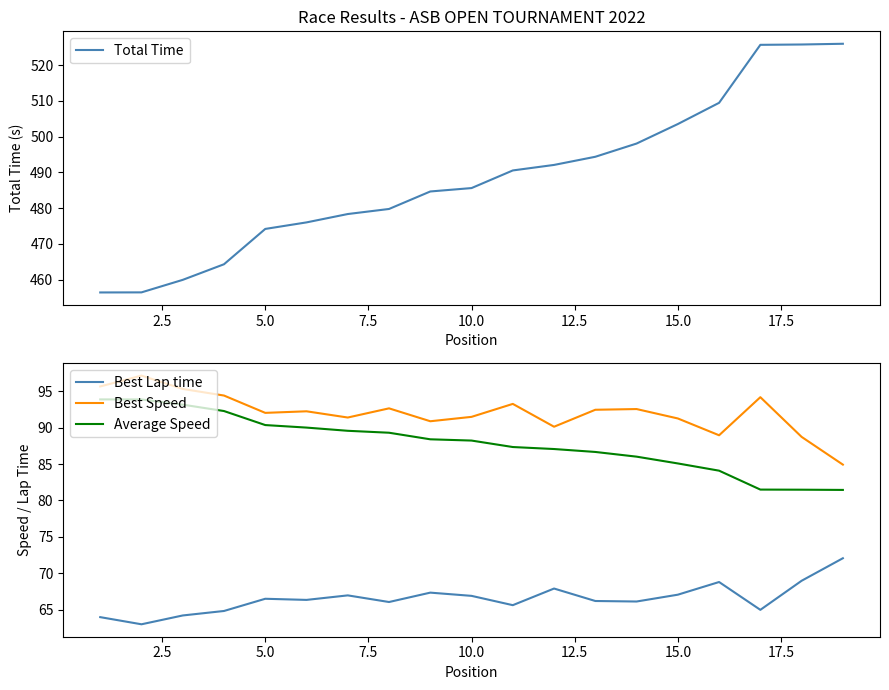

True or false: Total Time and Best Speed intersect in this chart.

False